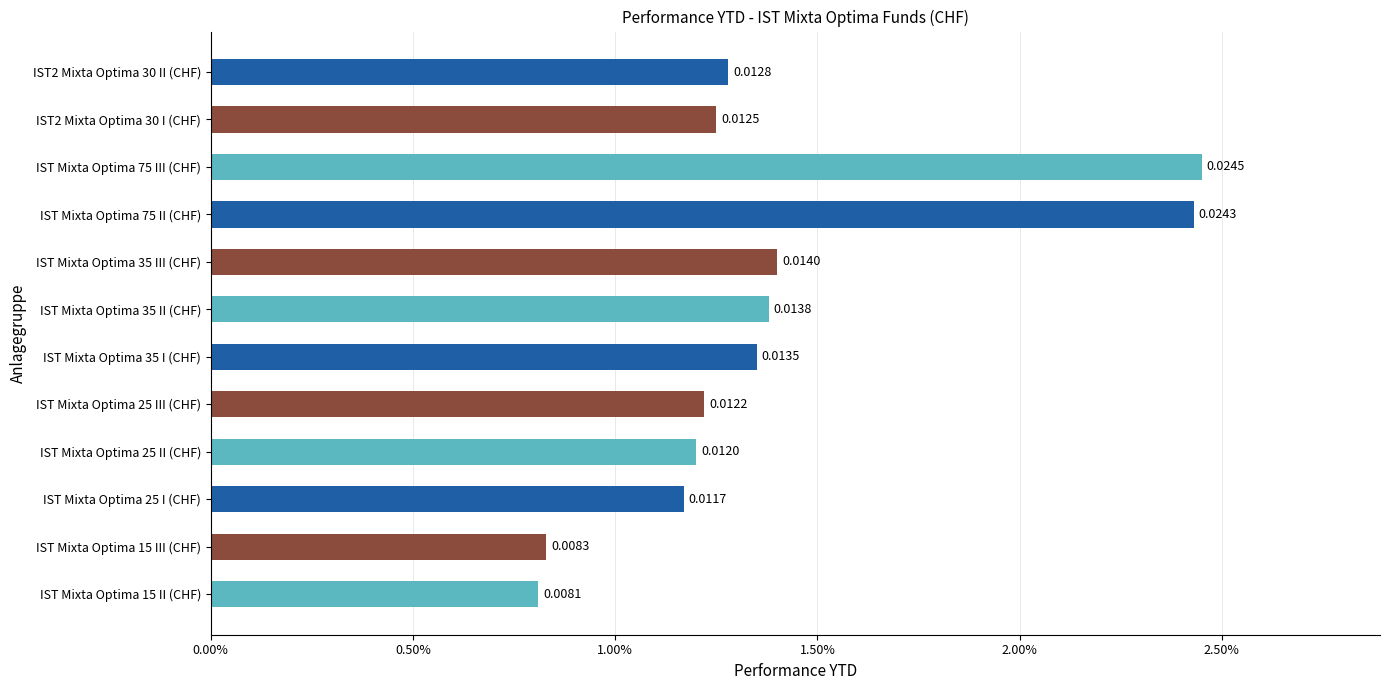

Are the bars horizontal?

Yes